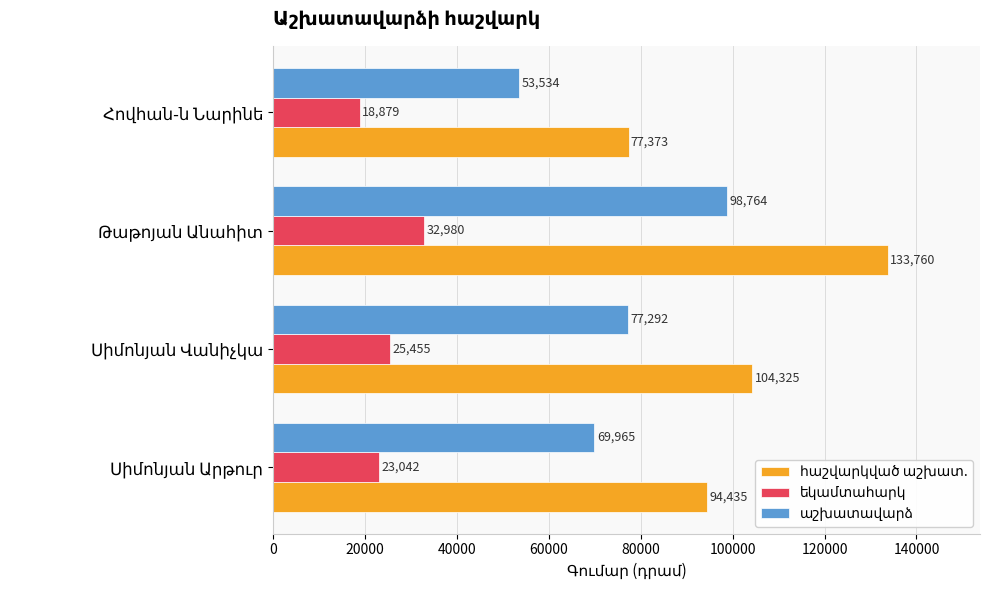

What is the smallest value displayed?

18879